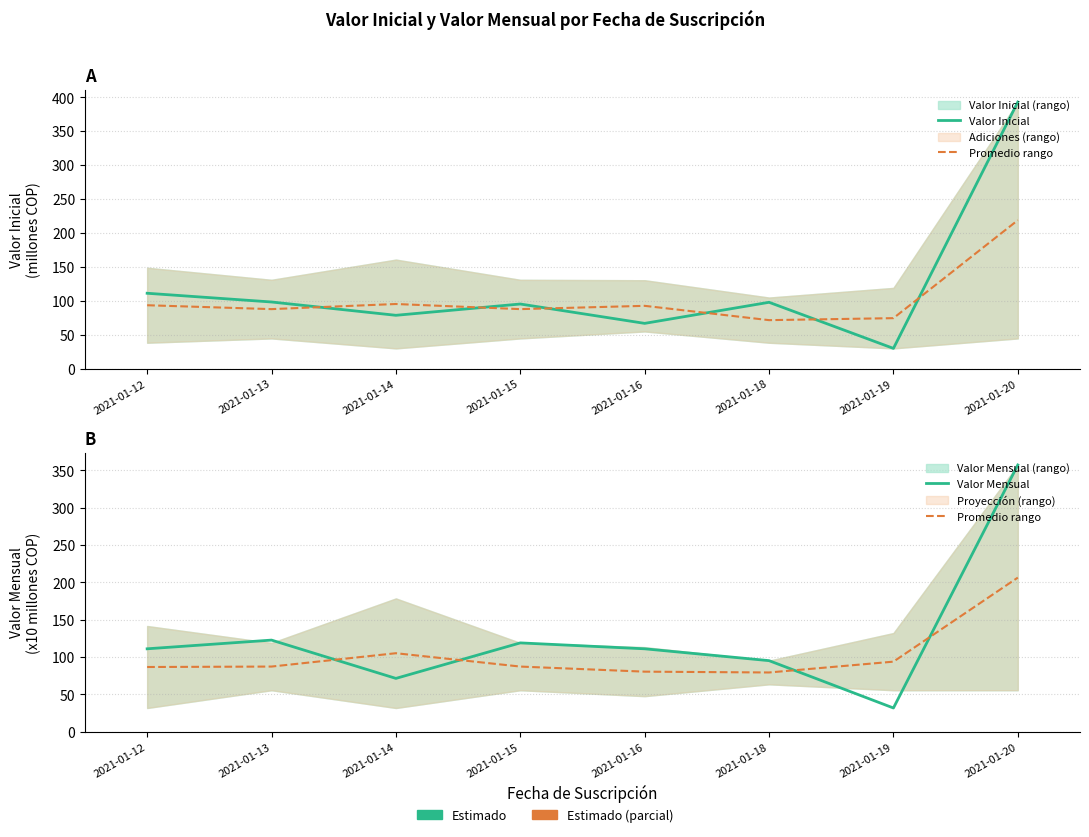

What is the sum of all Valor Mensual values?

1019.3